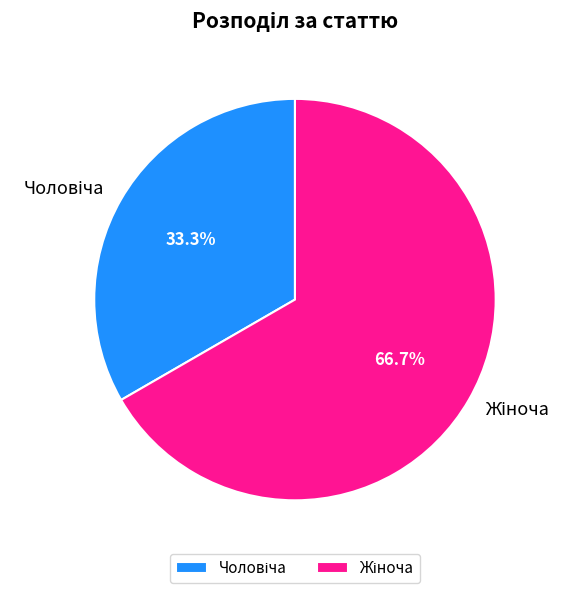

Does any single category account for the majority?

Yes